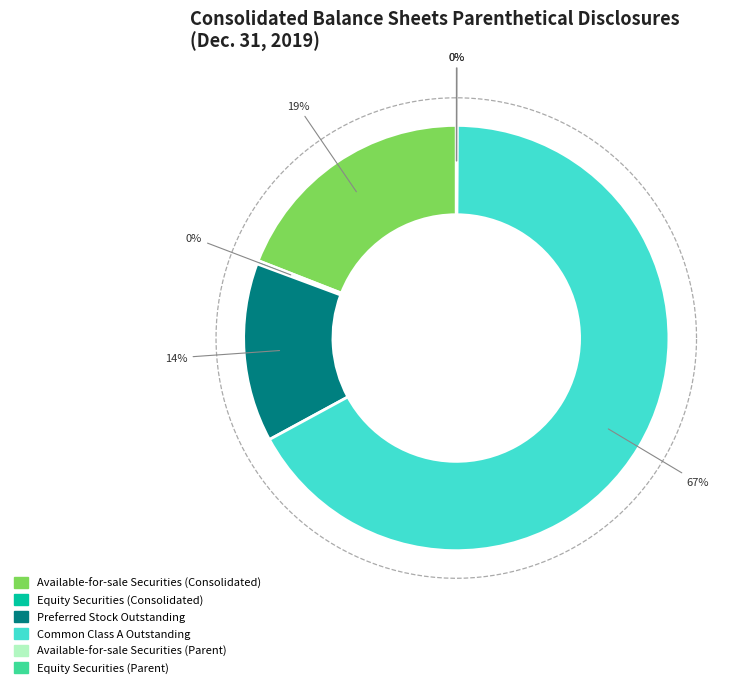

Does any single category account for the majority?

Yes